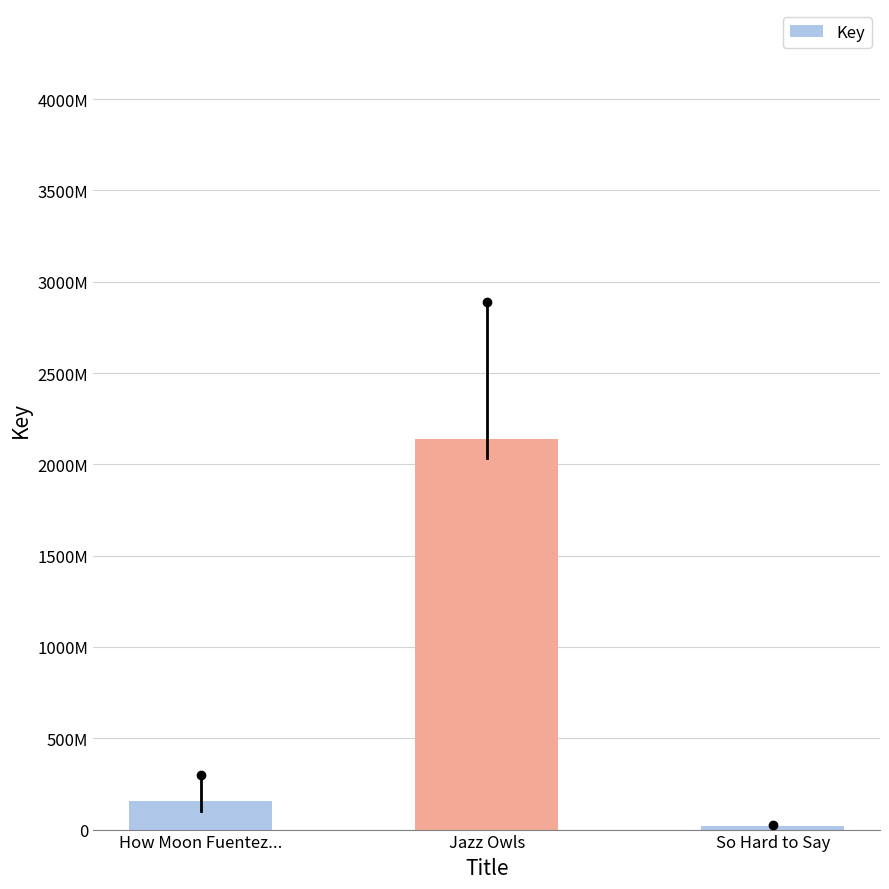

Reading right to left, extract all data points from this chart.

So Hard to Say=20931709	Jazz Owls=2139743685	How Moon Fuentez...=155808119